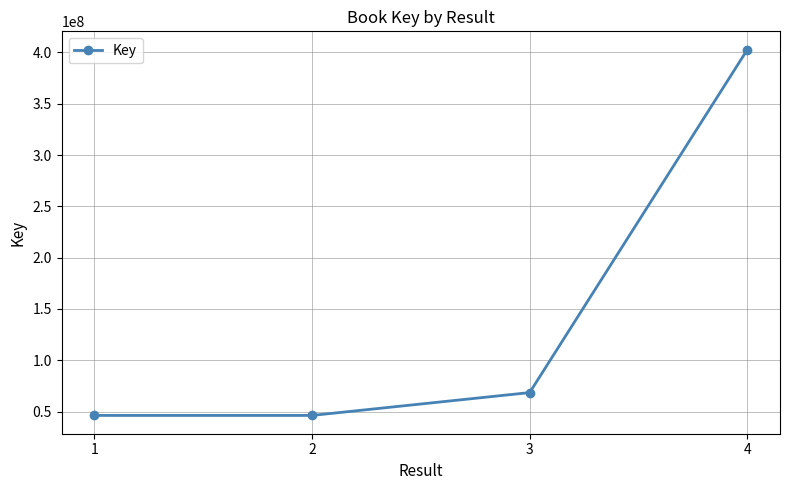

What is the difference between the maximum and minimum values?

356608474